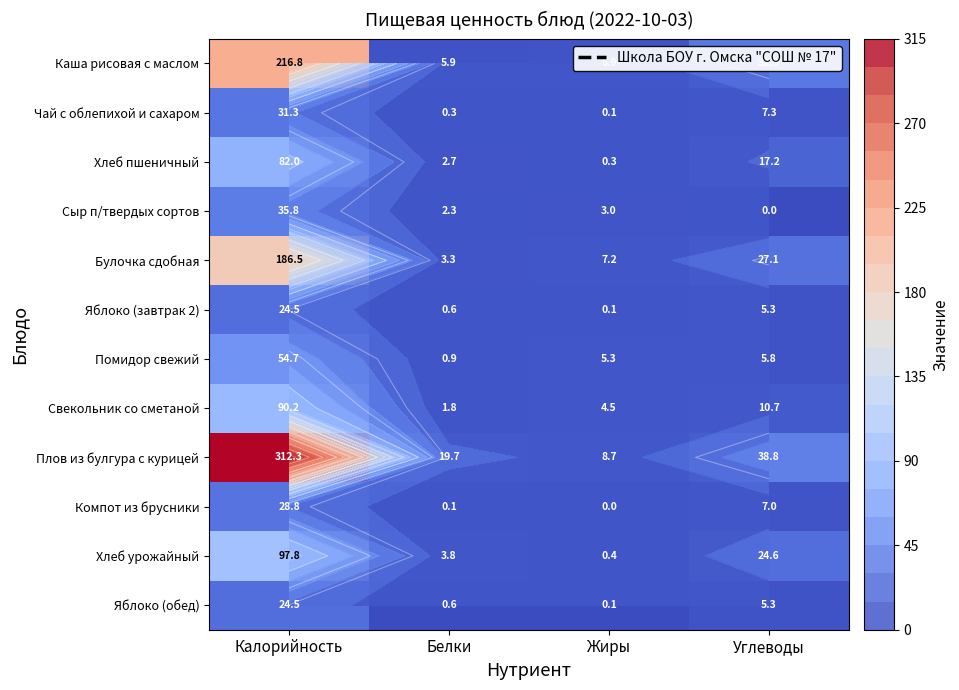

What is the spread (max minus min) of values at Калорийность?

287.8